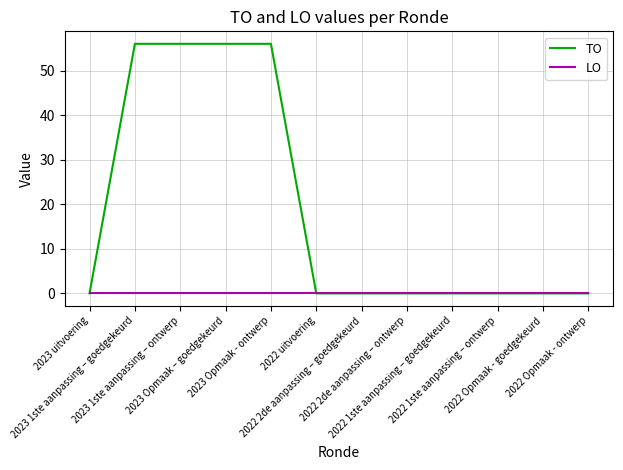

Rank the series by their average value, from lowest to highest.

LO, TO